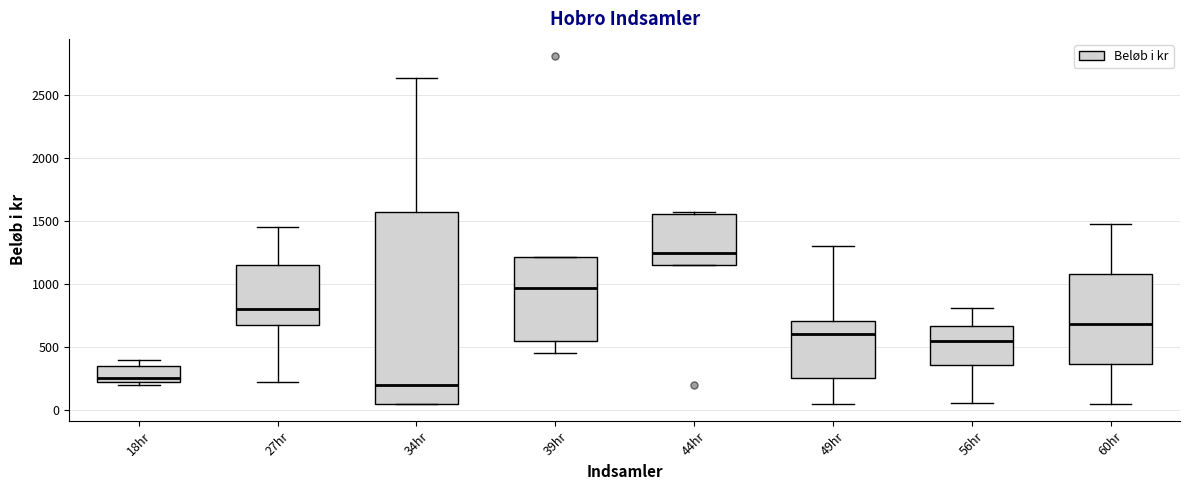

Where does the median line of the box for 60hr sit on the y-axis? The values are not printed on the chart, so give them approximately, as read against the axis.

700